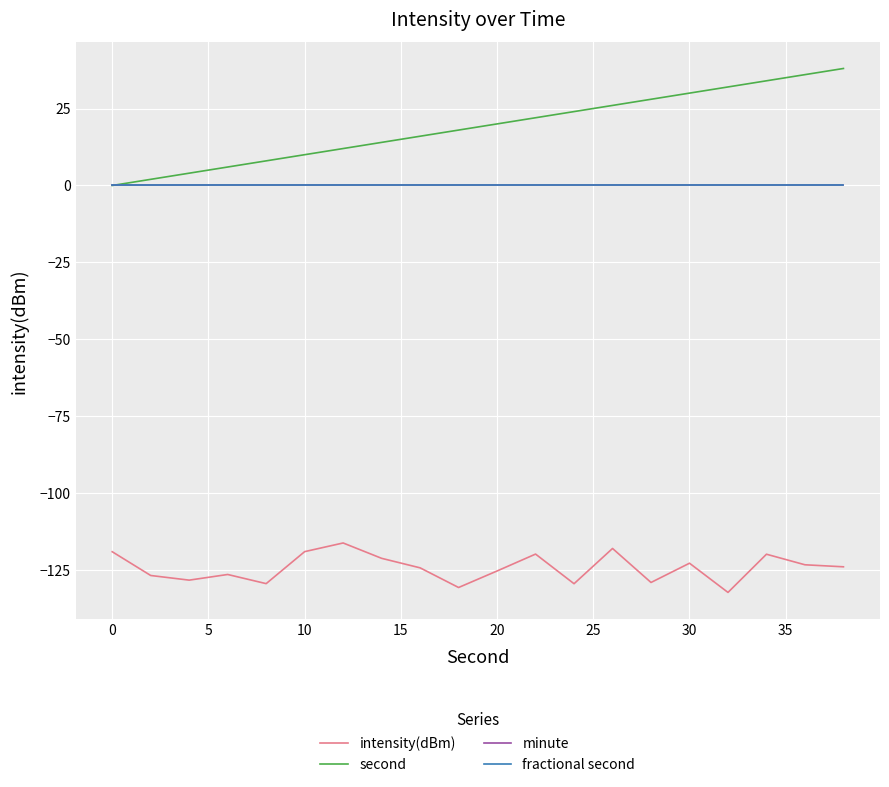

Does the chart display data point markers on the line(s)?

No